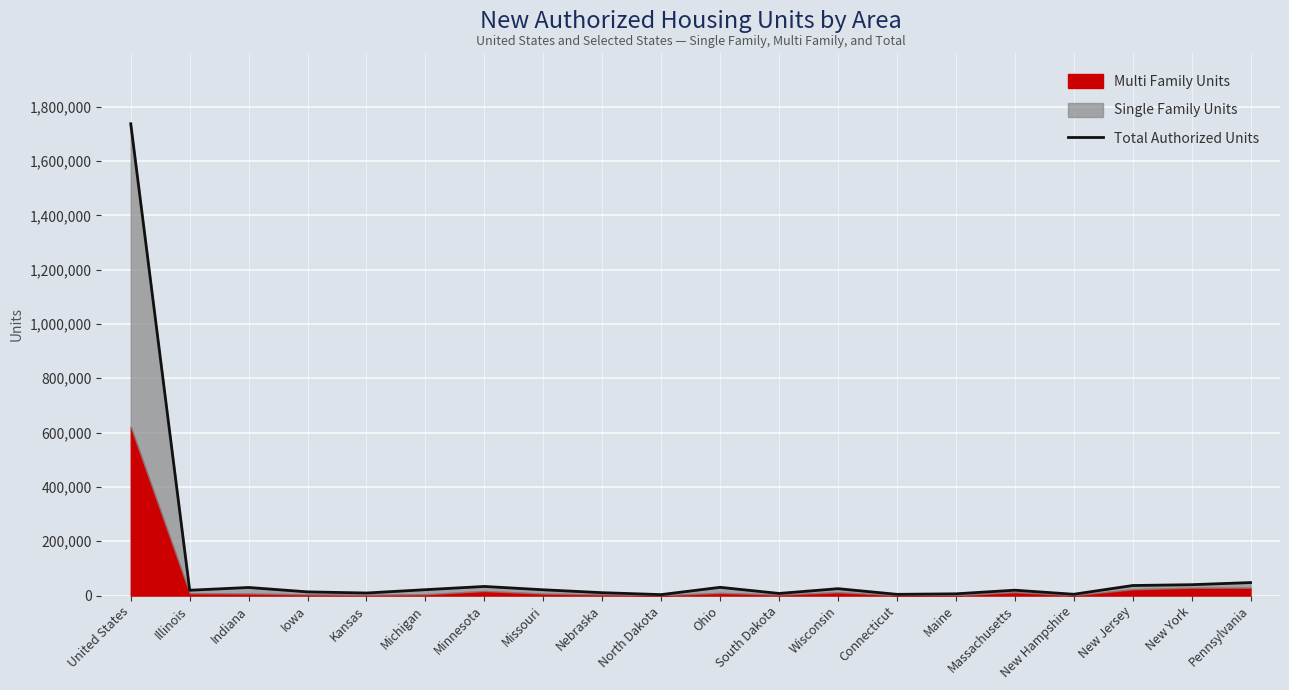

Reading left to right, extract all data points from this chart.

United States=1736982	Illinois=19658	Indiana=29860	Iowa=13686	Kansas=9538	Michigan=21732	Minnesota=33652	Missouri=21372	Nebraska=10723	North Dakota=3600	Ohio=30418	South Dakota=7917	Wisconsin=25444	Connecticut=4651	Maine=6530	Massachusetts=19853	New Hampshire=4892	New Jersey=37094	New York=40135	Pennsylvania=47894